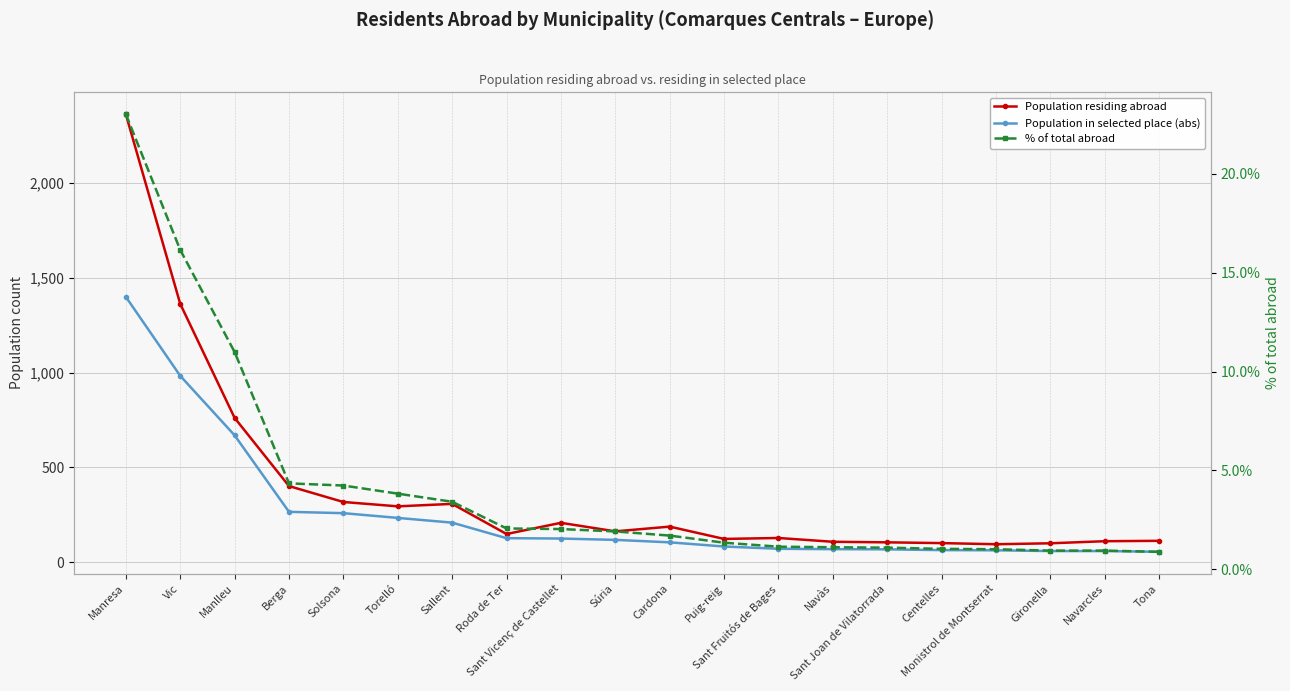

Reading left to right, transcribe all the data shown in this chart.

Population residing abroad: Manresa=2364.0	Vic=1363.0	Manlleu=761.0	Berga=401.0	Solsona=317.0	Torelló=294.0	Sallent=307.0	Roda de Ter=148.0	Sant Vicenç de Castellet=207.0	Súria=162.0	Cardona=187.0	Puig-reig=122.0	Sant Fruitós de Bages=127.0	Navàs=107.0	Sant Joan de Vilatorrada=104.0	Centelles=100.0	Monistrol de Montserrat=94.0	Gironella=99.0	Navarcles=110.0	Tona=112.0
Population in selected place (abs): Manresa=1400.0	Vic=983.0	Manlleu=669.0	Berga=265.0	Solsona=258.0	Torelló=233.0	Sallent=208.0	Roda de Ter=126.0	Sant Vicenç de Castellet=124.0	Súria=117.0	Cardona=104.0	Puig-reig=82.0	Sant Fruitós de Bages=70.0	Navàs=68.0	Sant Joan de Vilatorrada=67.0	Centelles=63.0	Monistrol de Montserrat=62.0	Gironella=58.0	Navarcles=58.0	Tona=54.0
% of total abroad: Manresa=23.0	Vic=16.1	Manlleu=11.0	Berga=4.3	Solsona=4.2	Torelló=3.8	Sallent=3.4	Roda de Ter=2.1	Sant Vicenç de Castellet=2.0	Súria=1.9	Cardona=1.7	Puig-reig=1.4	Sant Fruitós de Bages=1.1	Navàs=1.1	Sant Joan de Vilatorrada=1.1	Centelles=1.0	Monistrol de Montserrat=1.0	Gironella=0.9	Navarcles=0.9	Tona=0.9